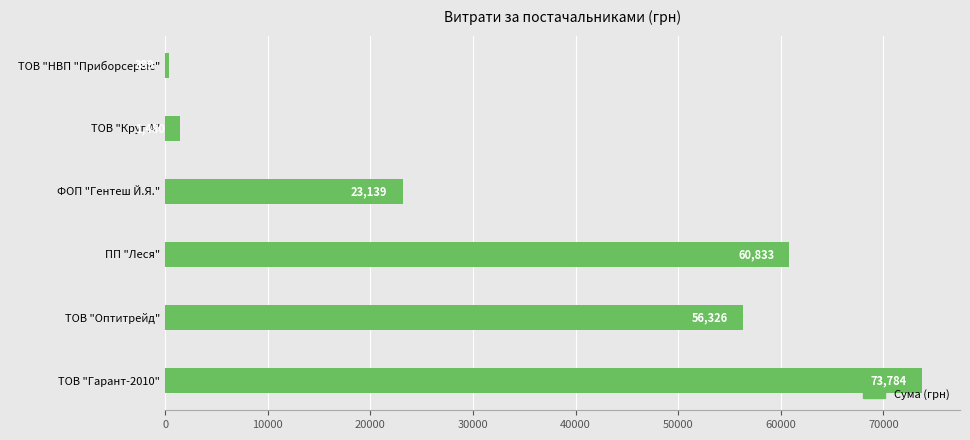

Between ТОВ "Оптитрейд" and ФОП "Гентеш Й.Я.", which is larger?

ТОВ "Оптитрейд"